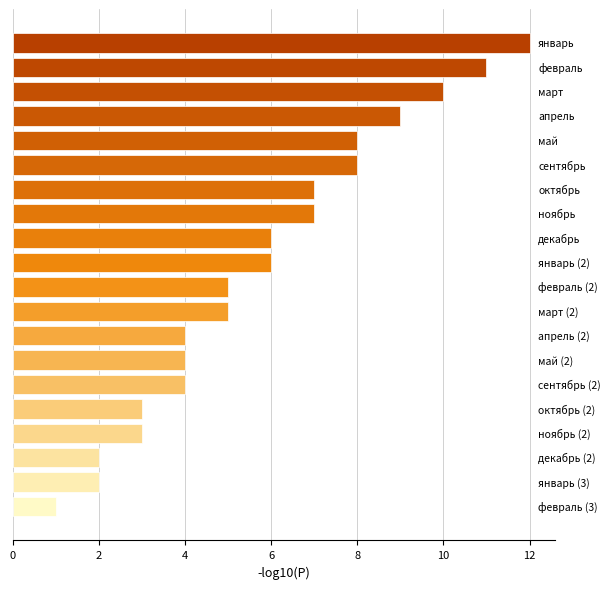

What is the difference between the maximum and minimum values?

11